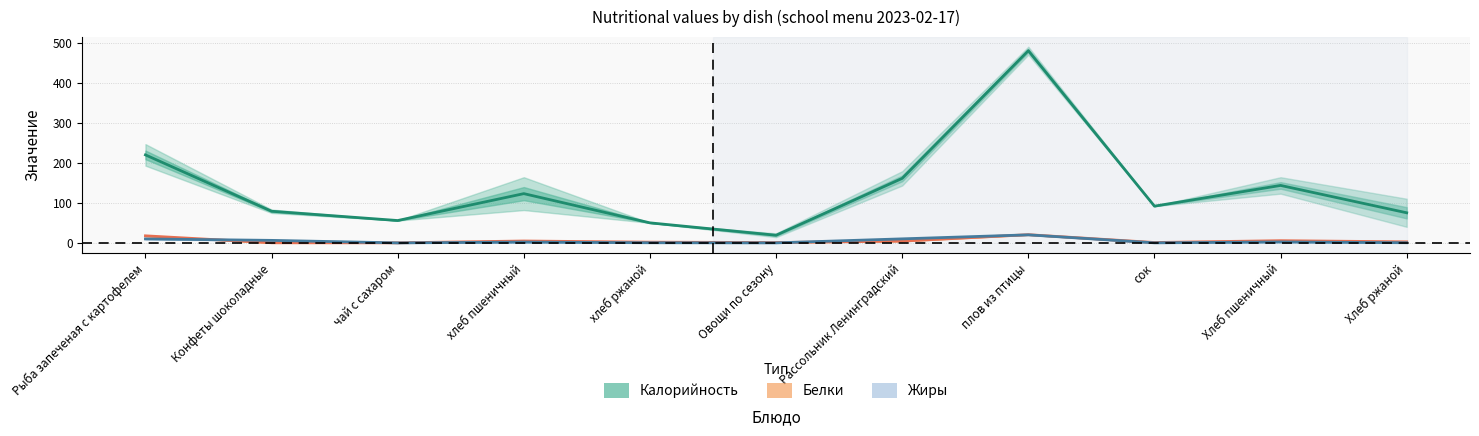

How many data points in Калорийность (пор.1) are above 92?

5